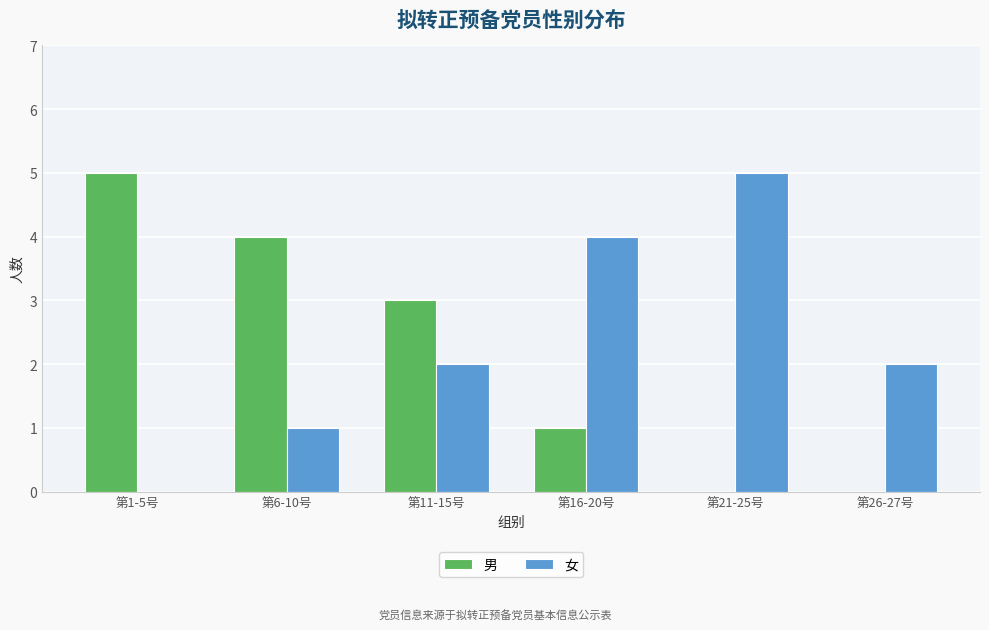

What is the sum of all 女 values?

14